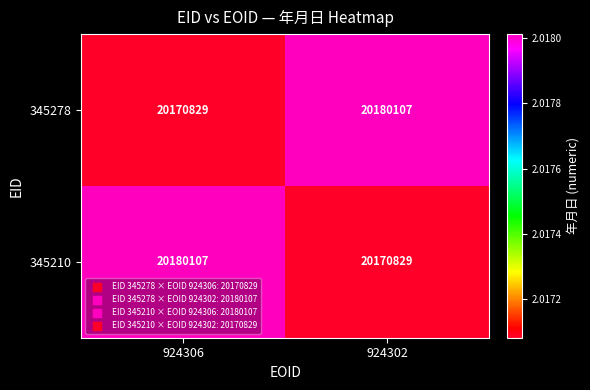

Rank the series at 924302 from highest to lowest value.

345278, 345210